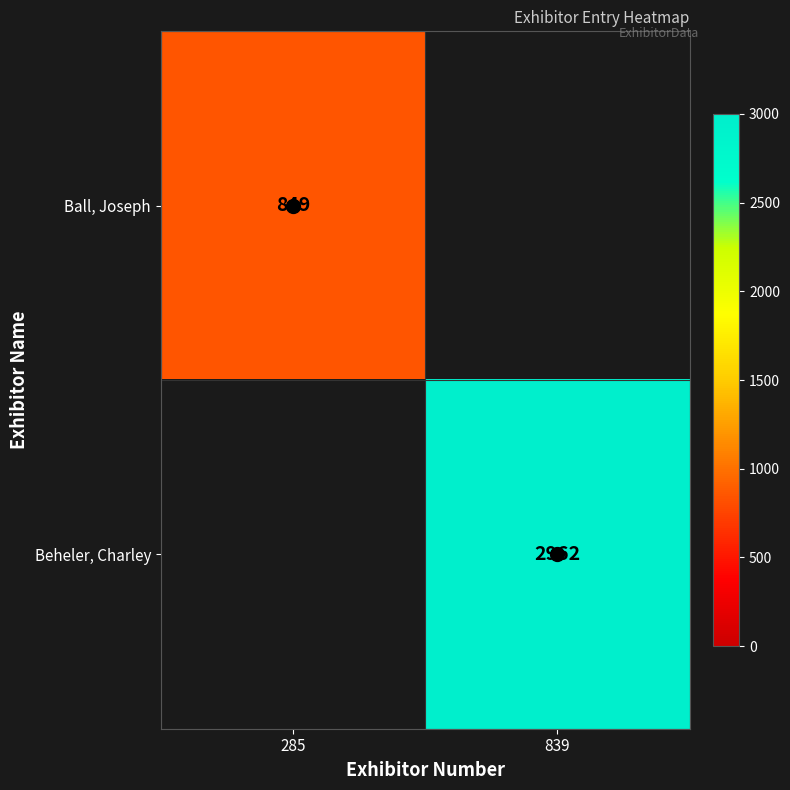

Is it true that Ball, Joseph equals 403 at 285?

False